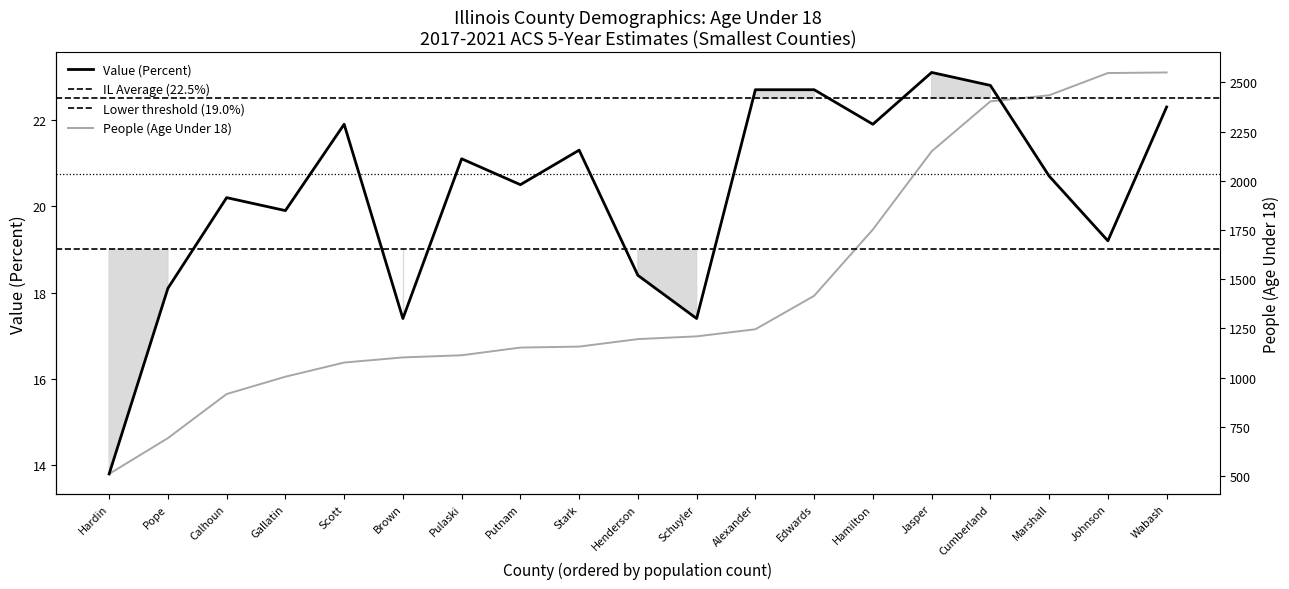

Which category has the highest value in the People (Age Under 18) series?

Wabash